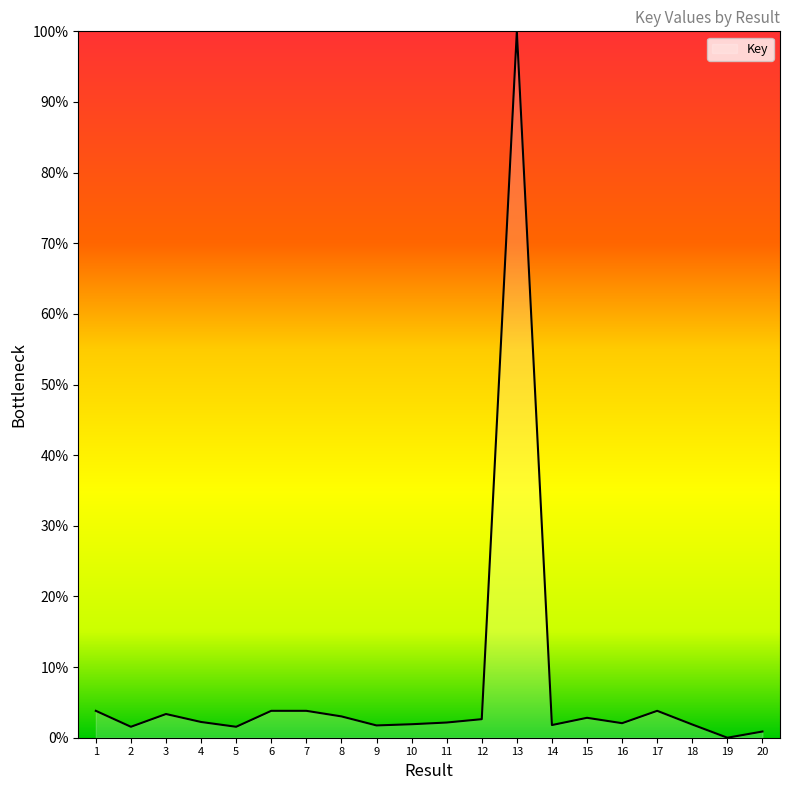

What is the difference between the maximum and minimum values?

100.0